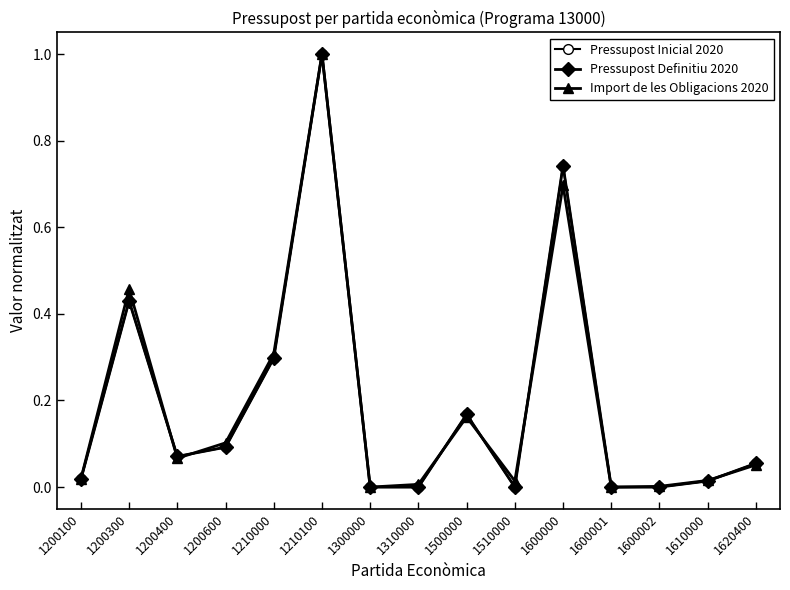

What is the difference between the maximum and minimum values in the Pressupost Inicial 2020 series?

1.0